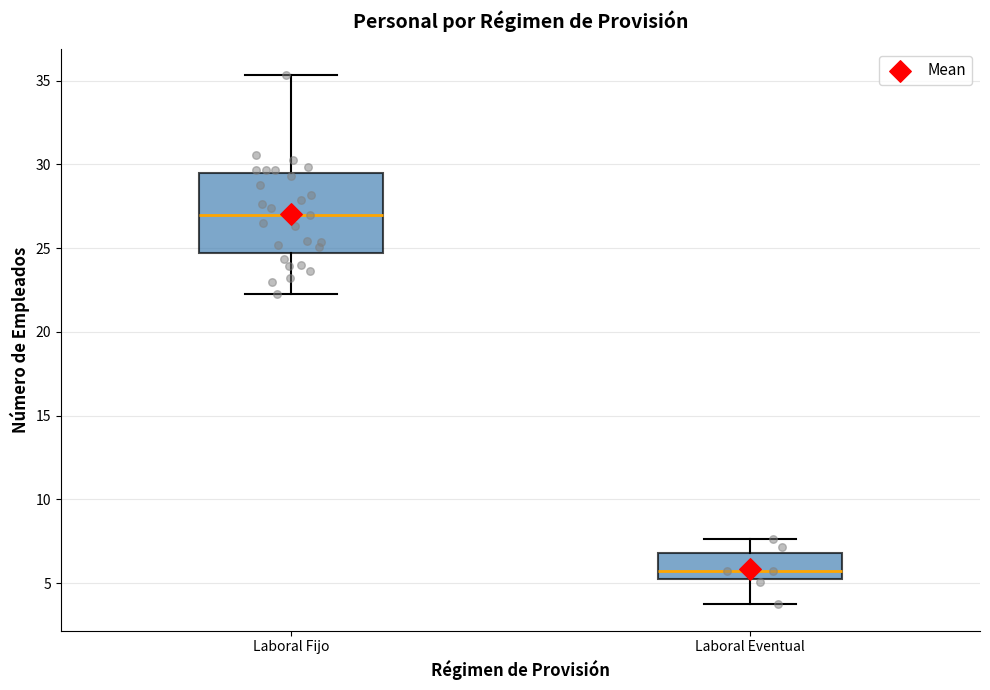

Reading left to right, read every box against the y-axis: the position of its median line, the range the box covers, and the ends of its whiskers. The values are not printed on the chart, so give them approximately, as read against the axis.

Laboral Fijo: median 27.0, box 24.5 to 29.5, whiskers 22.5 to 35.5
Laboral Eventual: median 5.5, box 5.0 to 7.0, whiskers 3.5 to 7.5